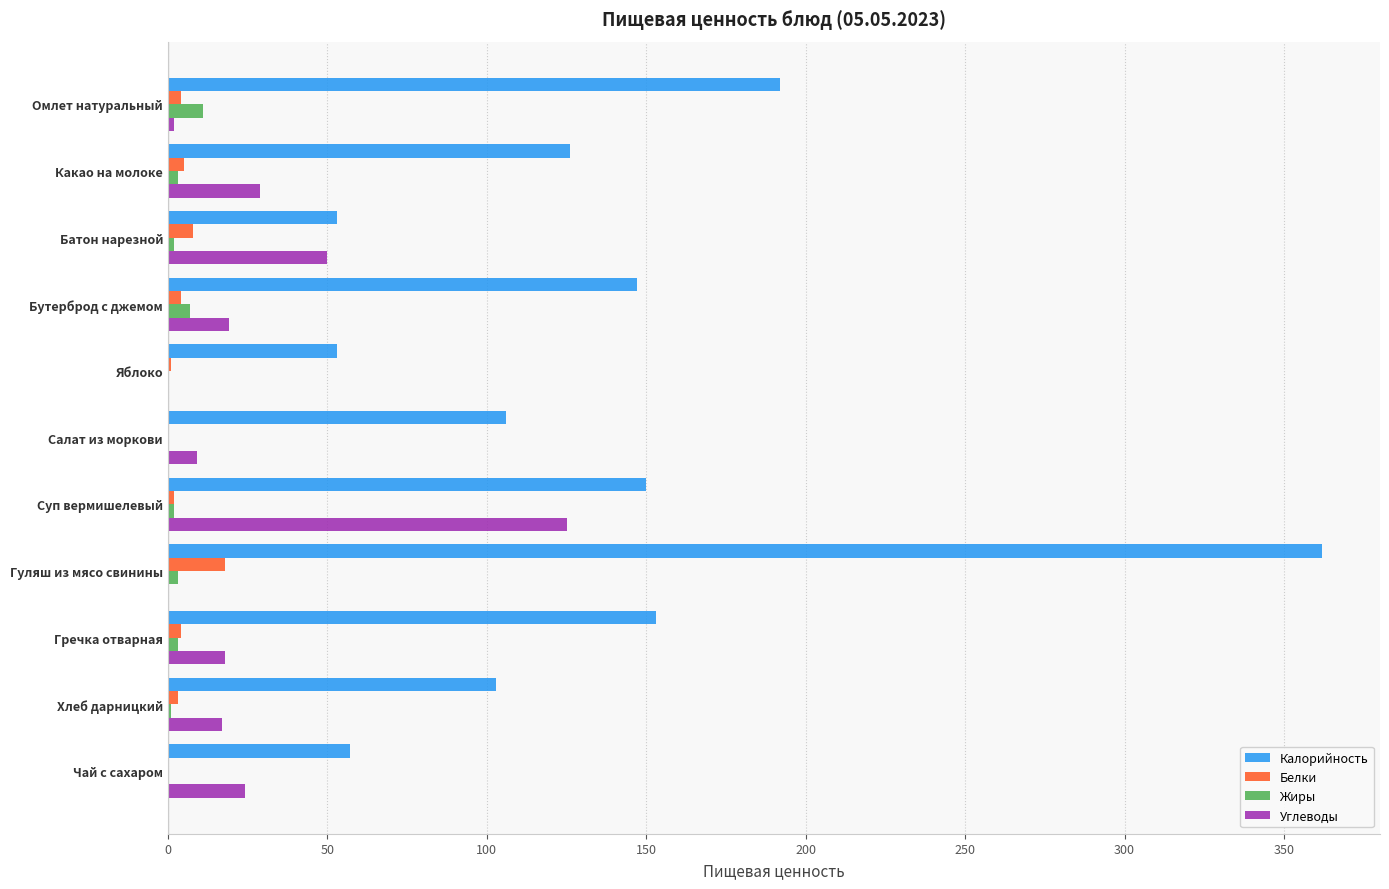

Is it true that Углеводы equals 8.9 at Чай с сахаром?

False